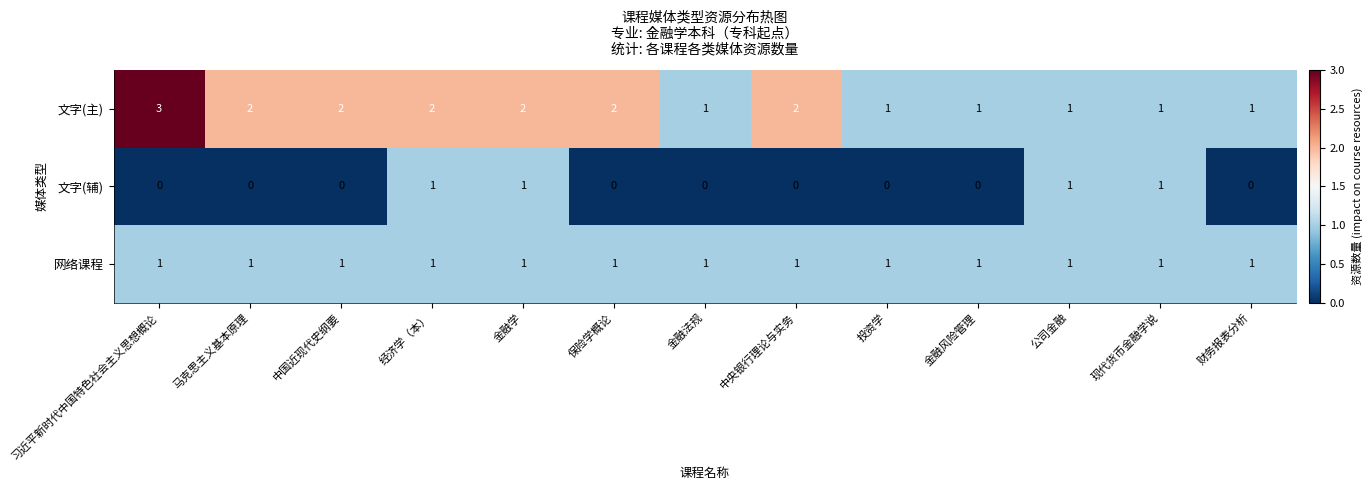

Count the 文字(辅) values in the range 0 to 1.

13